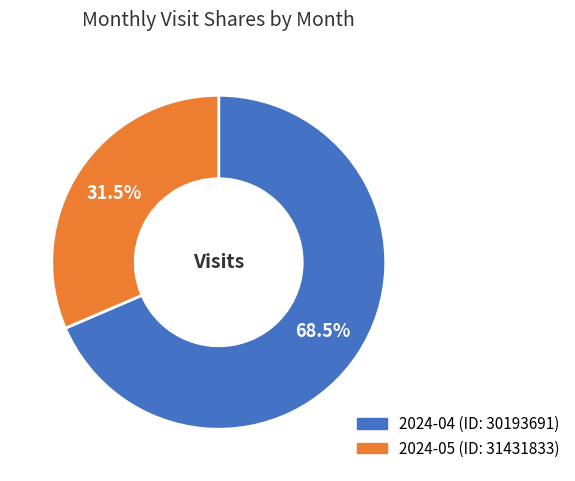

To the nearest percent, what is the difference between the largest and smallest slice percentages?

37%